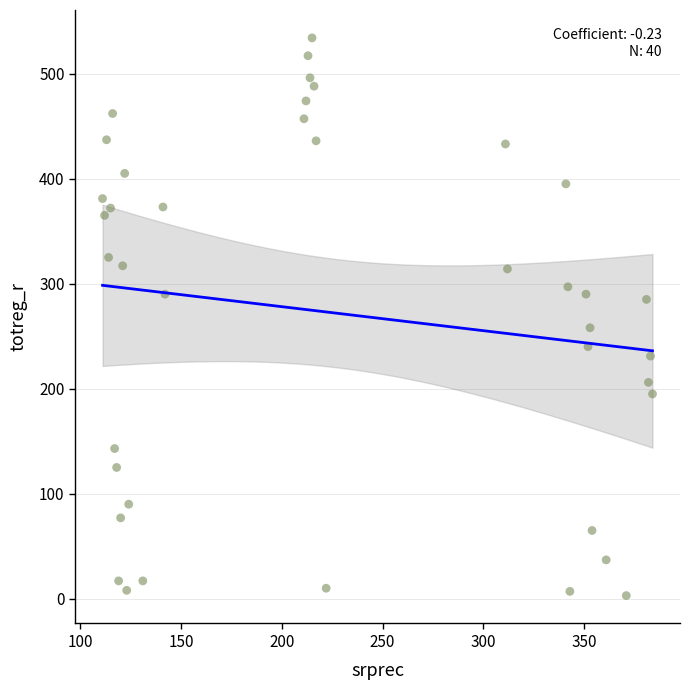

What Y value in the scatter plot is closest to 268?

258